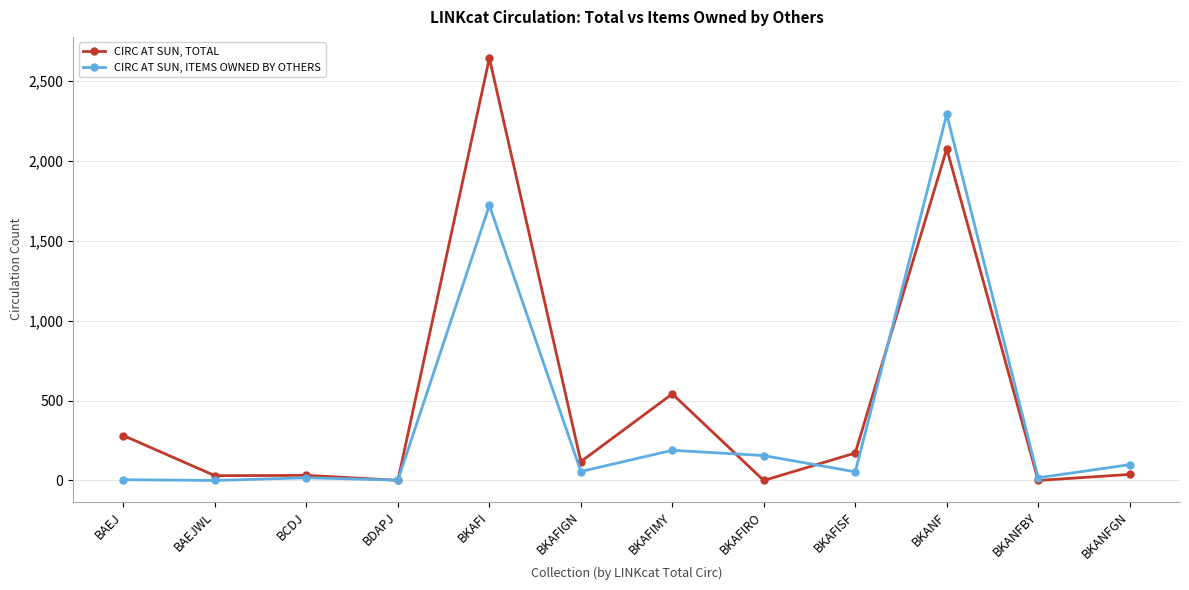

True or false: CIRC AT SUN, TOTAL and CIRC AT SUN, ITEMS OWNED BY OTHERS intersect in this chart.

True